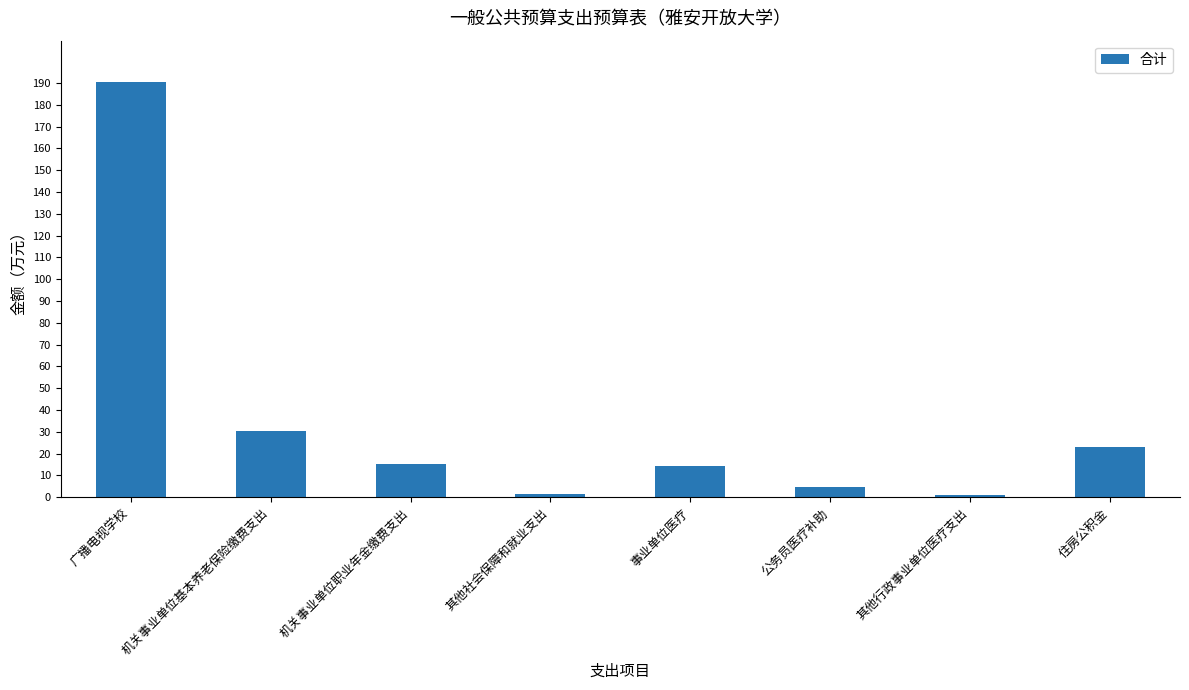

At which category does the chart reach its peak across all series?

广播电视学校